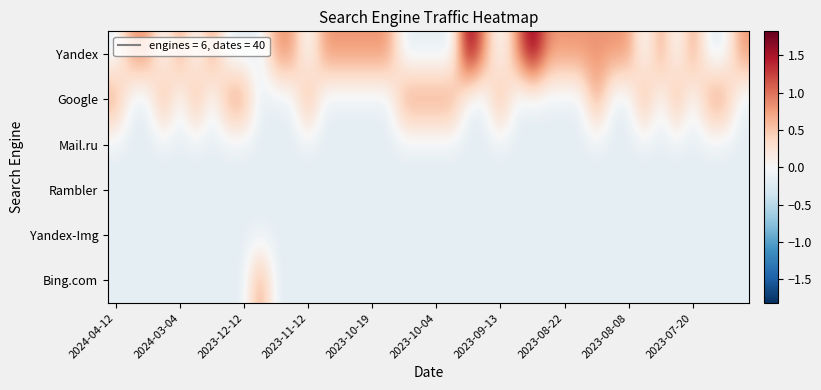

List the series in order of their peak value, lowest first.

Mail.ru, Rambler, Yandex-Img, Google, Bing.com, Yandex